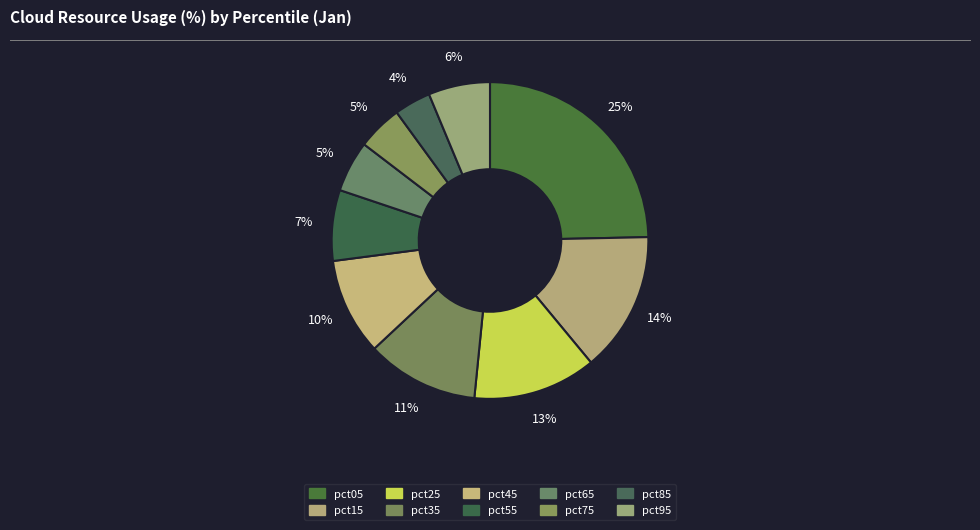

Does pct85 account for over 50% of the chart?

No